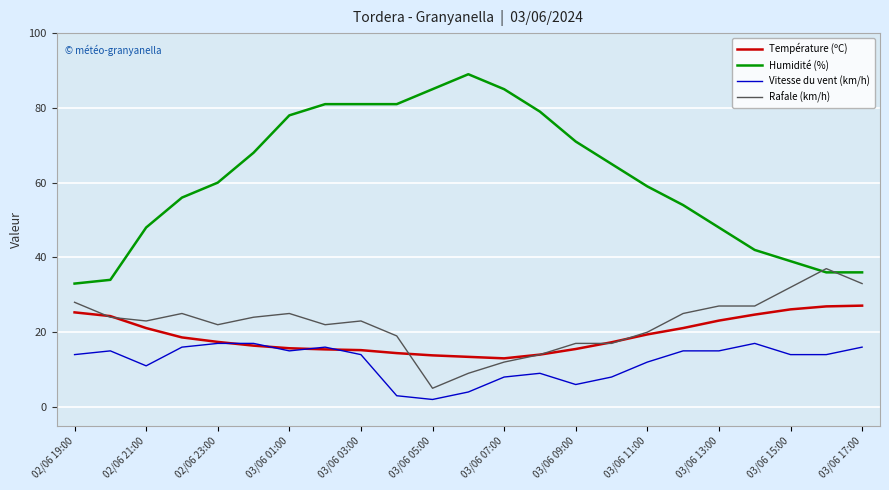

Which series has the largest range (max minus min)?

Humidité (%)